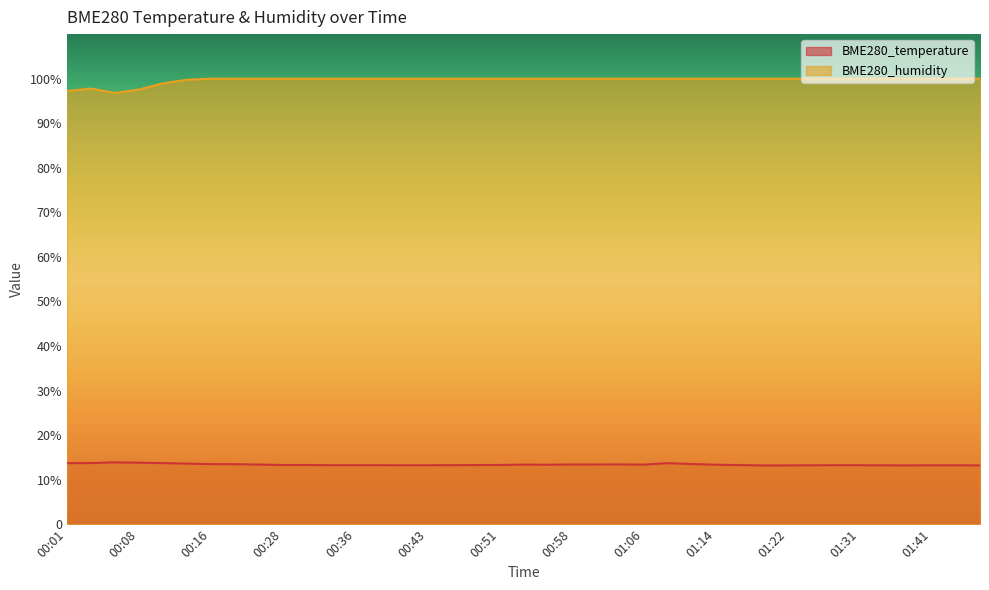

What is the approximate value of BME280_humidity at 01:19?

100.0